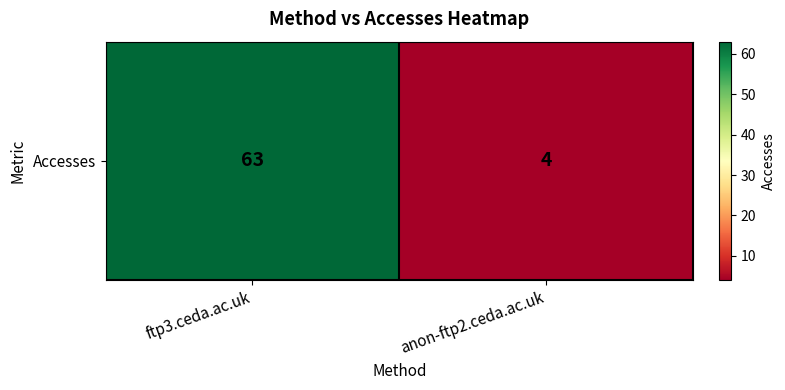

How many values are below 63?

1